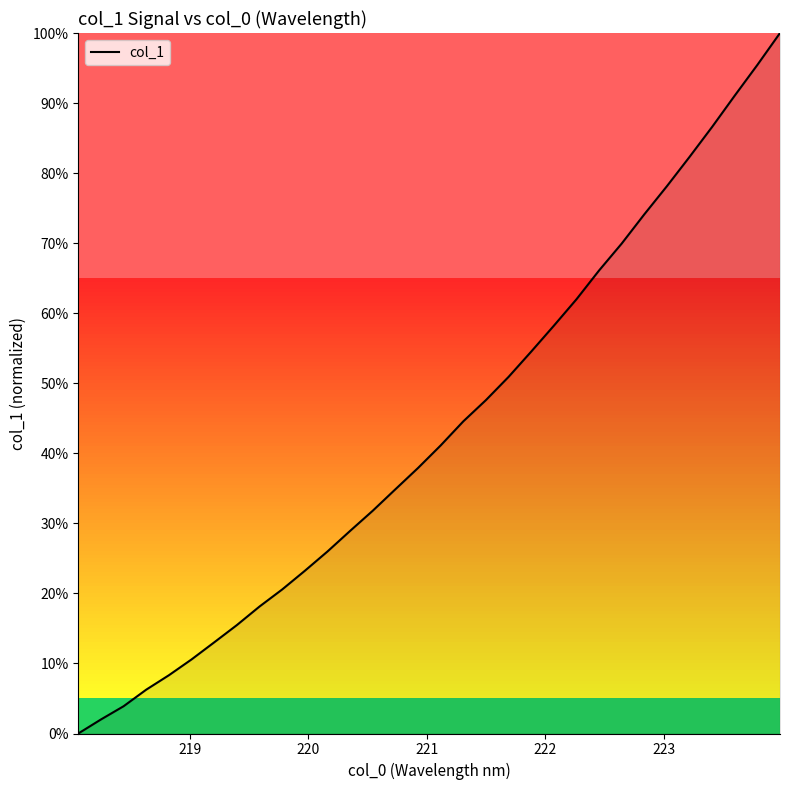

Does the chart have visible grid lines?

No